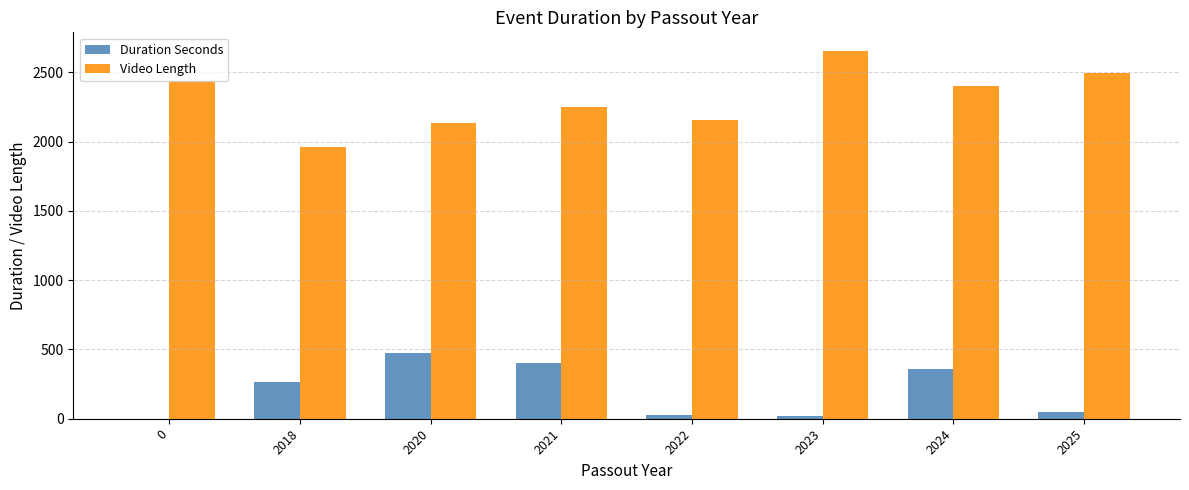

True or false: Duration Seconds has a value of 18.0 at 2023.

True